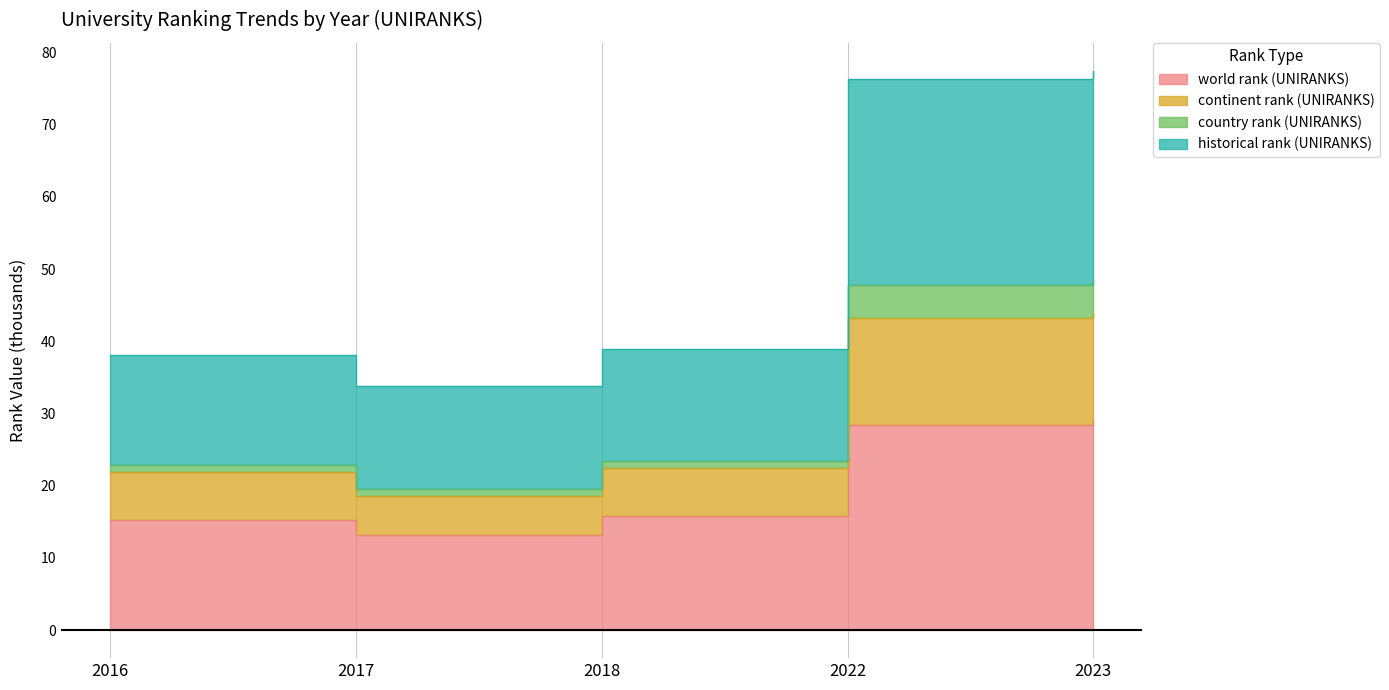

Between 2016 and 2022, which is larger?

2022